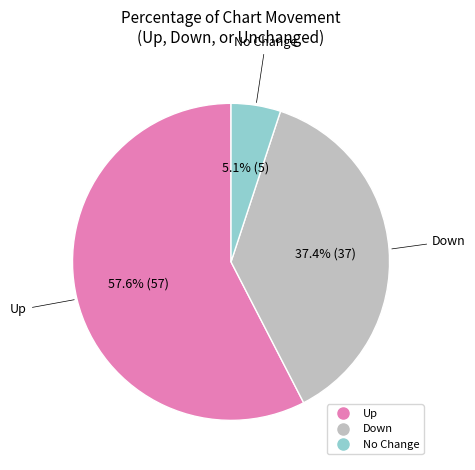

How many slices are in this pie chart?

3